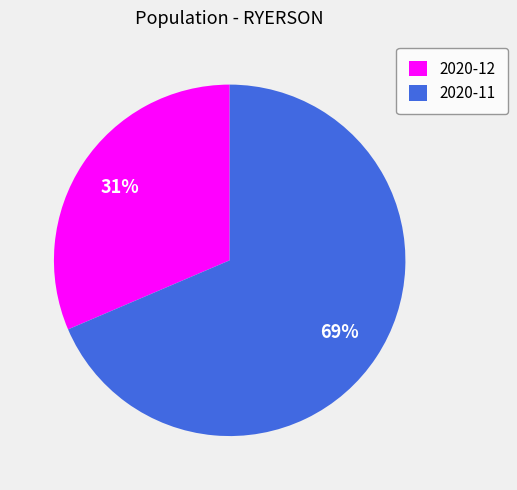

Is the sum of 2020-12 and 2020-11 greater than half?

Yes